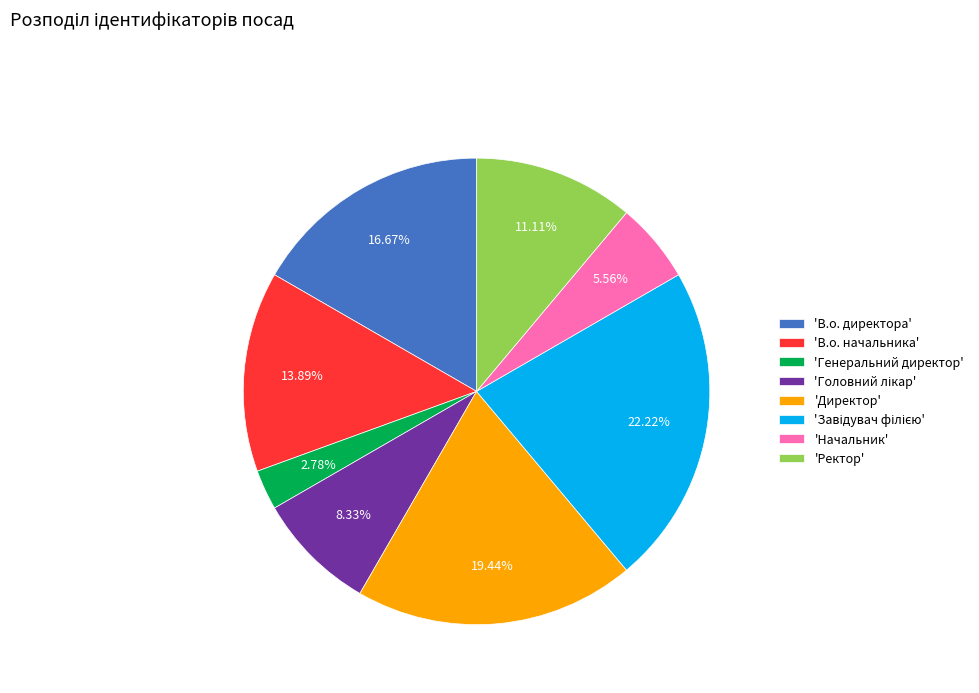

What is the smallest slice in the pie chart?

'Генеральний директор'